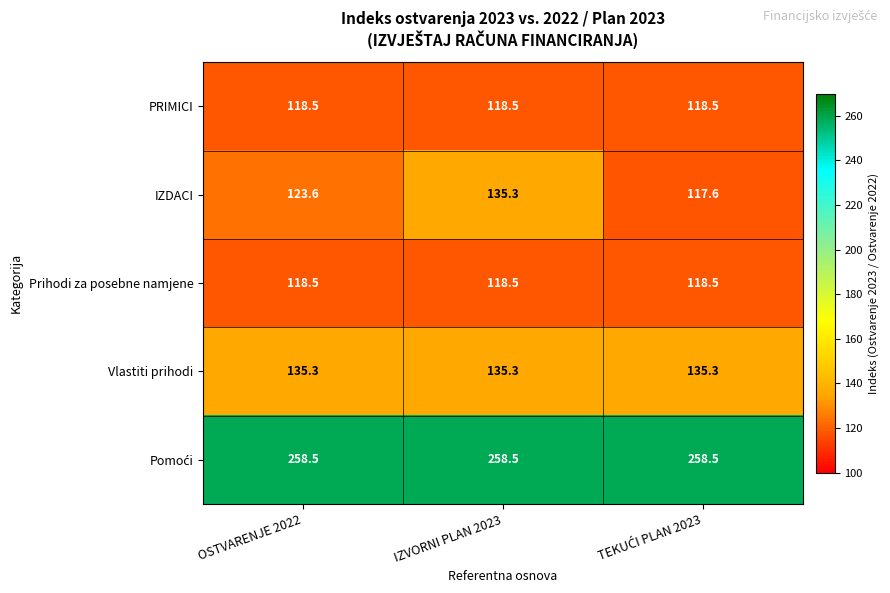

True or false: Vlastiti prihodi has a value of 135.3 at IZVORNI PLAN 2023.

True